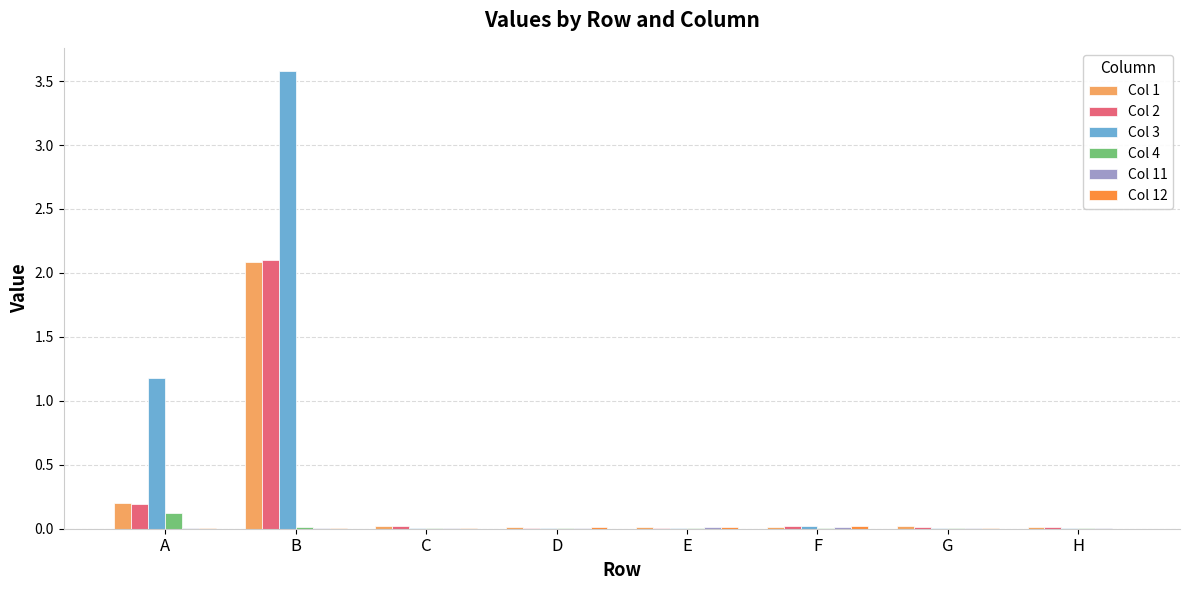

Does the chart contain stacked bars?

No